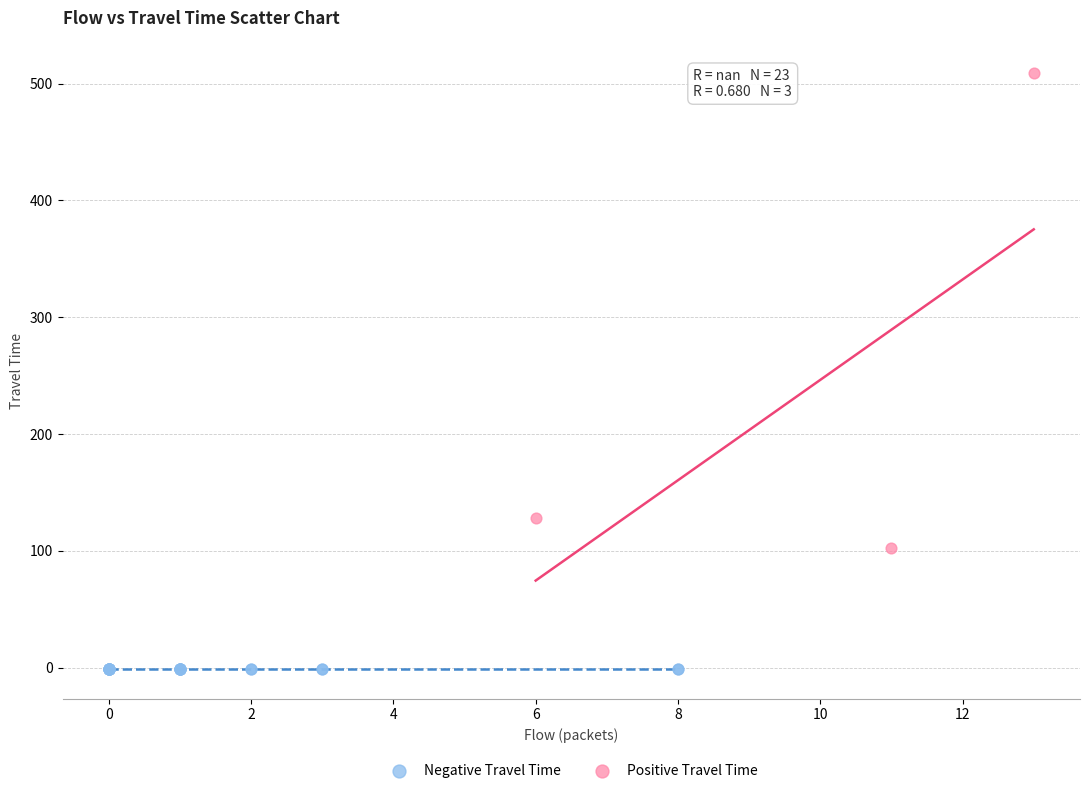

What are all the series names shown in the legend?

Negative Travel Time, Positive Travel Time